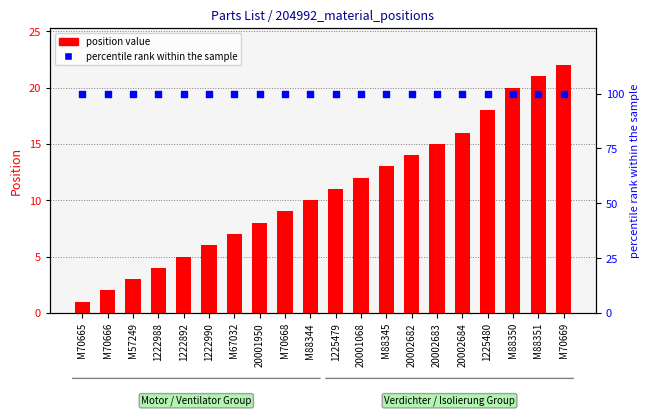

Which series reaches the minimum Y coordinate?

position value